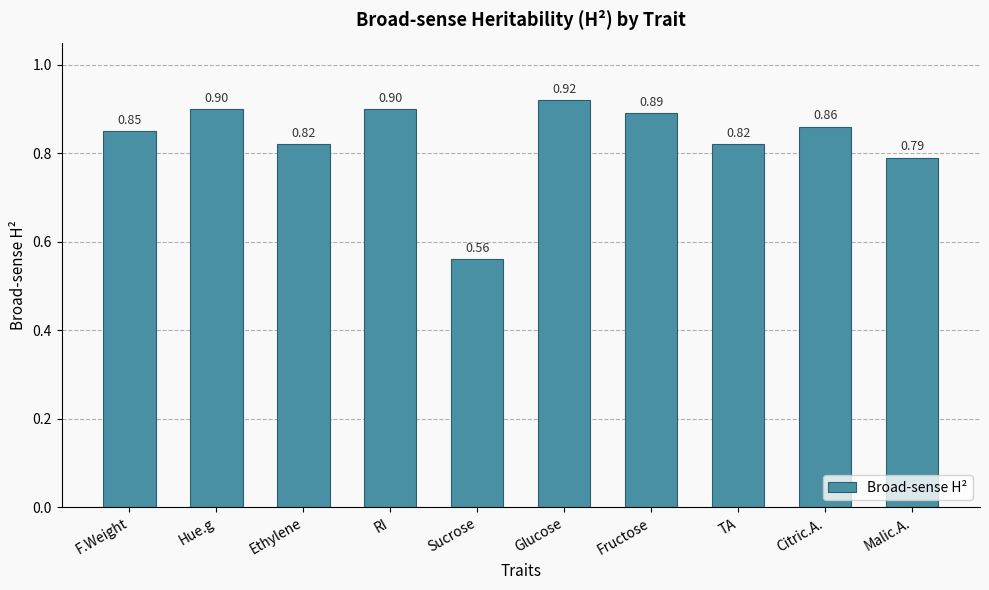

What position from the right is TA?

3